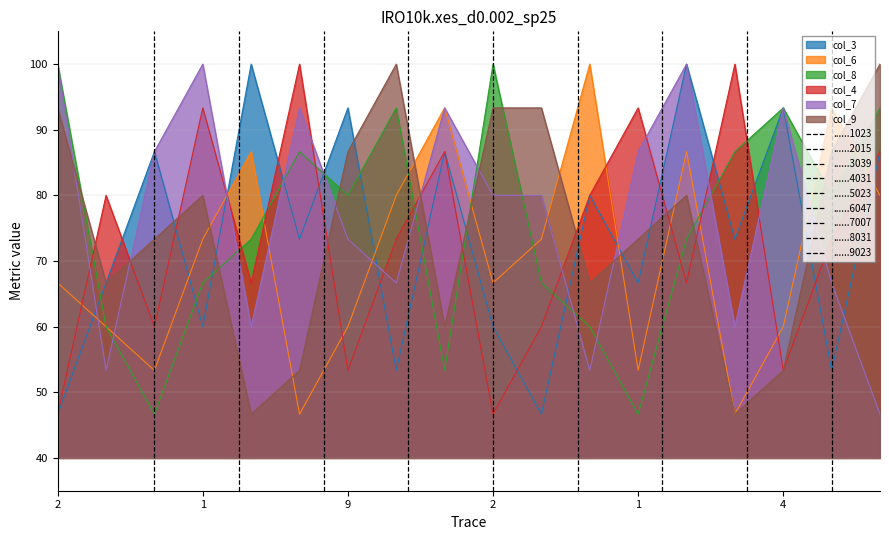

Which has a higher value, 4 or 7?

4